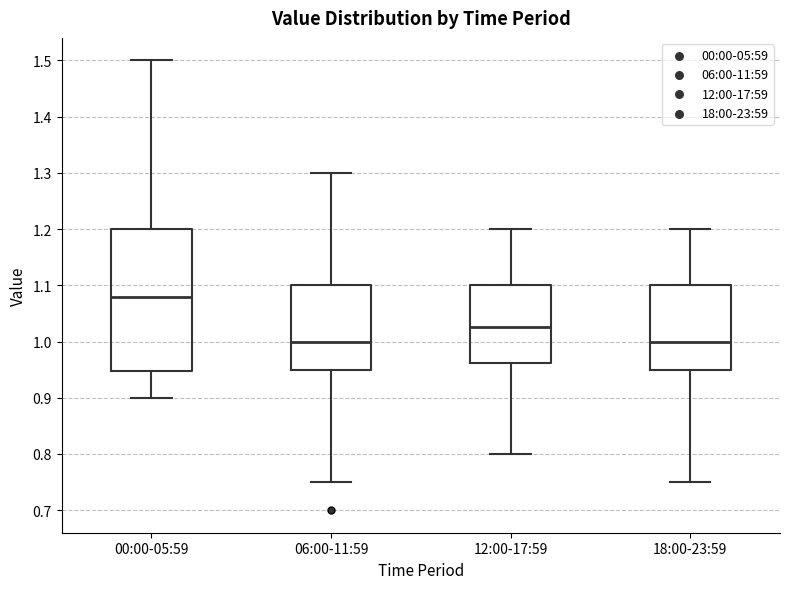

Comparing the boxes themselves (not the whiskers), which one is the tallest?

00:00-05:59